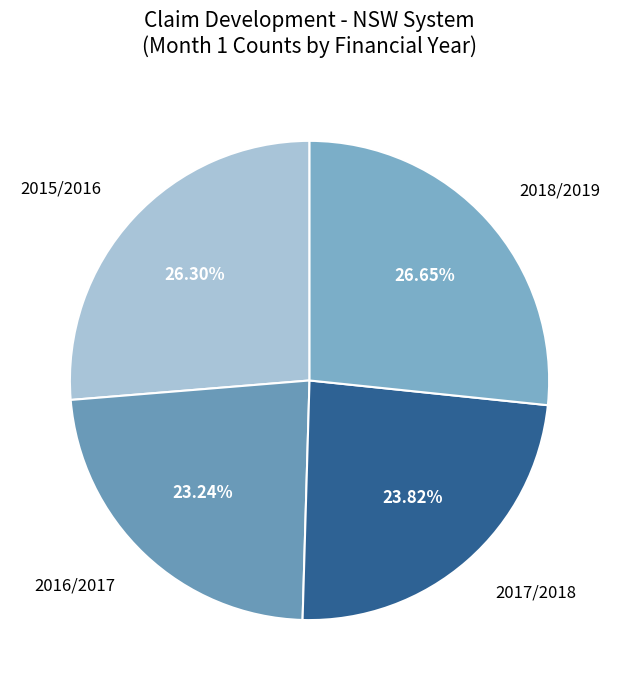

Which has a higher value, 2016/2017 or 2015/2016?

2015/2016